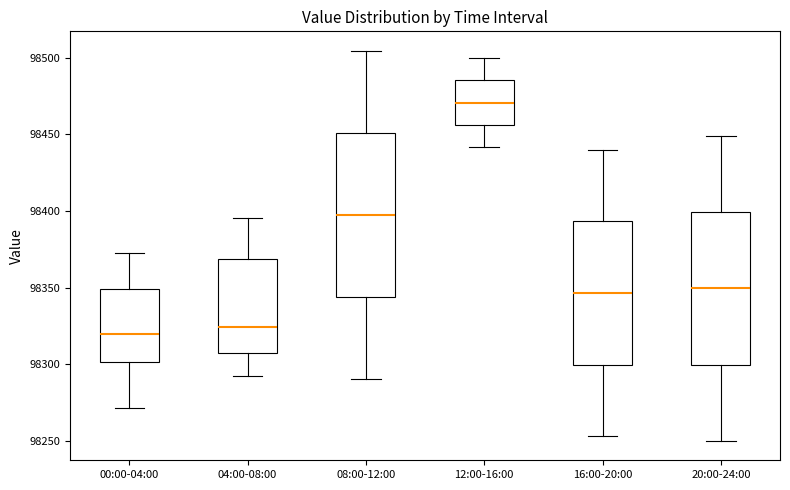

Reading left to right, transcribe this box plot: for each box, give where its median line is, the range the box spans, and where its two whiskers end, as read against the y-axis. The values are not printed on the chart, so give them approximately, as read against the axis.

00:00-04:00: median 98320, box 98300 to 98350, whiskers 98270 to 98375
04:00-08:00: median 98325, box 98305 to 98370, whiskers 98290 to 98395
08:00-12:00: median 98395, box 98345 to 98450, whiskers 98290 to 98505
12:00-16:00: median 98470, box 98455 to 98485, whiskers 98440 to 98500
16:00-20:00: median 98345, box 98300 to 98395, whiskers 98255 to 98440
20:00-24:00: median 98350, box 98300 to 98400, whiskers 98250 to 98450